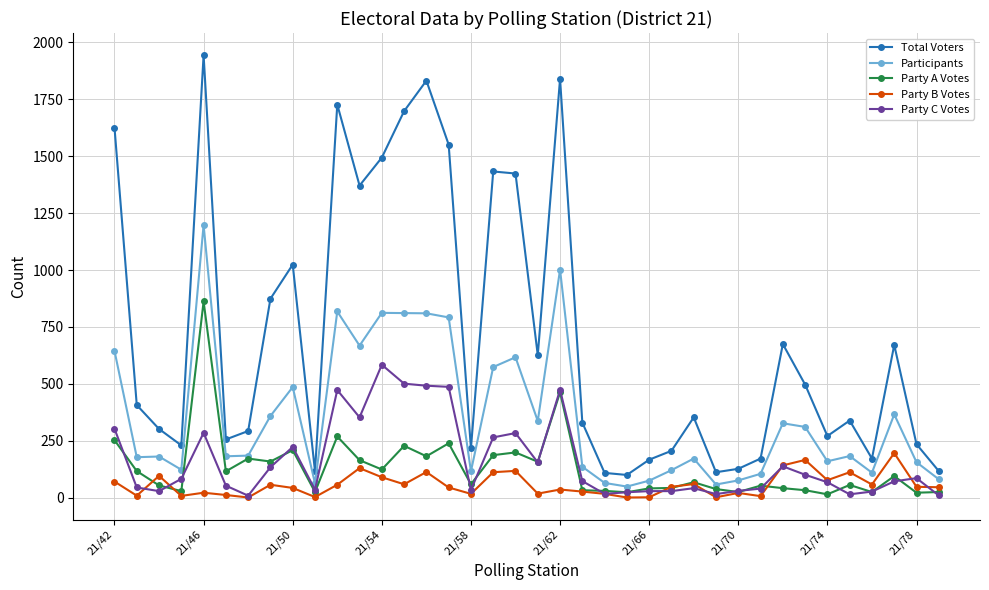

True or false: Party A Votes has more than 0 points higher than both neighbors.

True